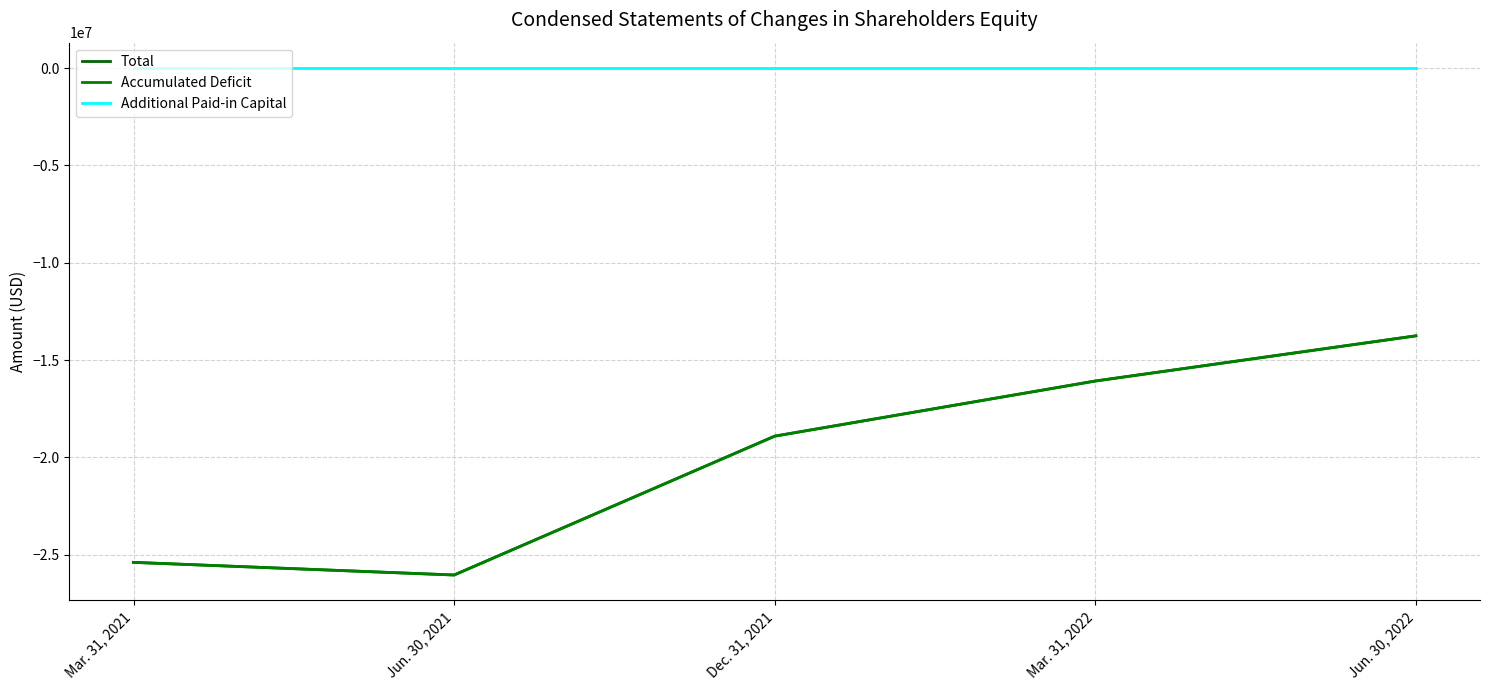

Read the Accumulated Deficit value at Mar. 31, 2021, to the nearest 50.

-25387400